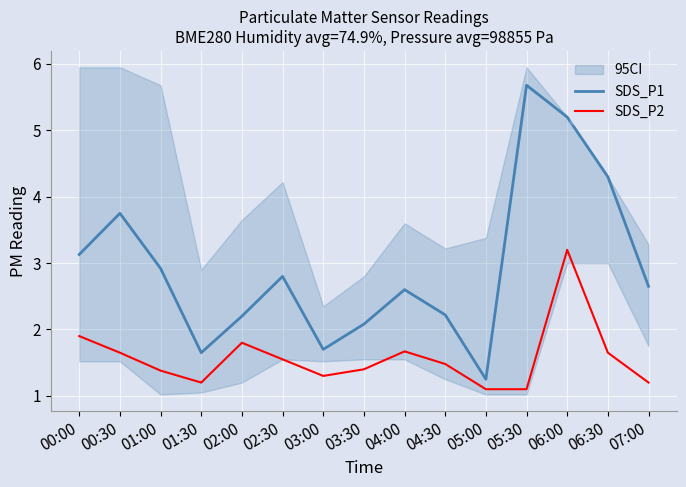

The value of SDS_P1 at 03:00 is 2.2. True or false?

False